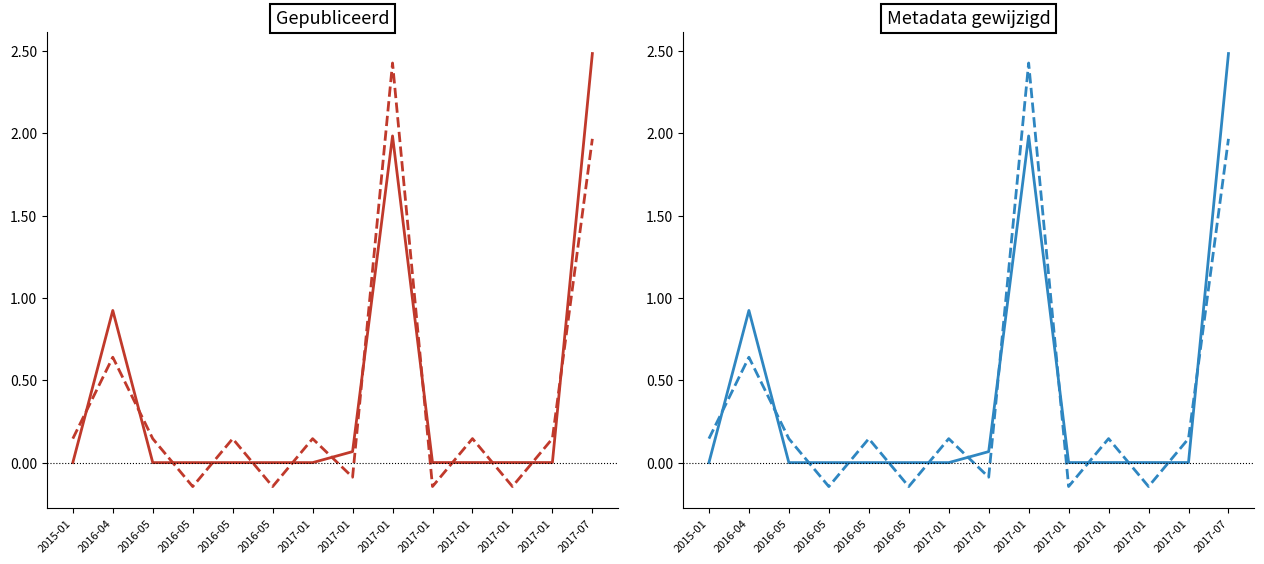

True or false: Metadata gewijzigd and Gepubliceerd intersect in this chart.

True